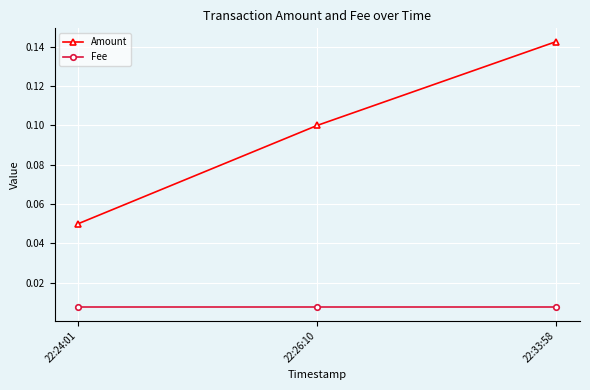

At how many categories does at least one series exceed 0?

3